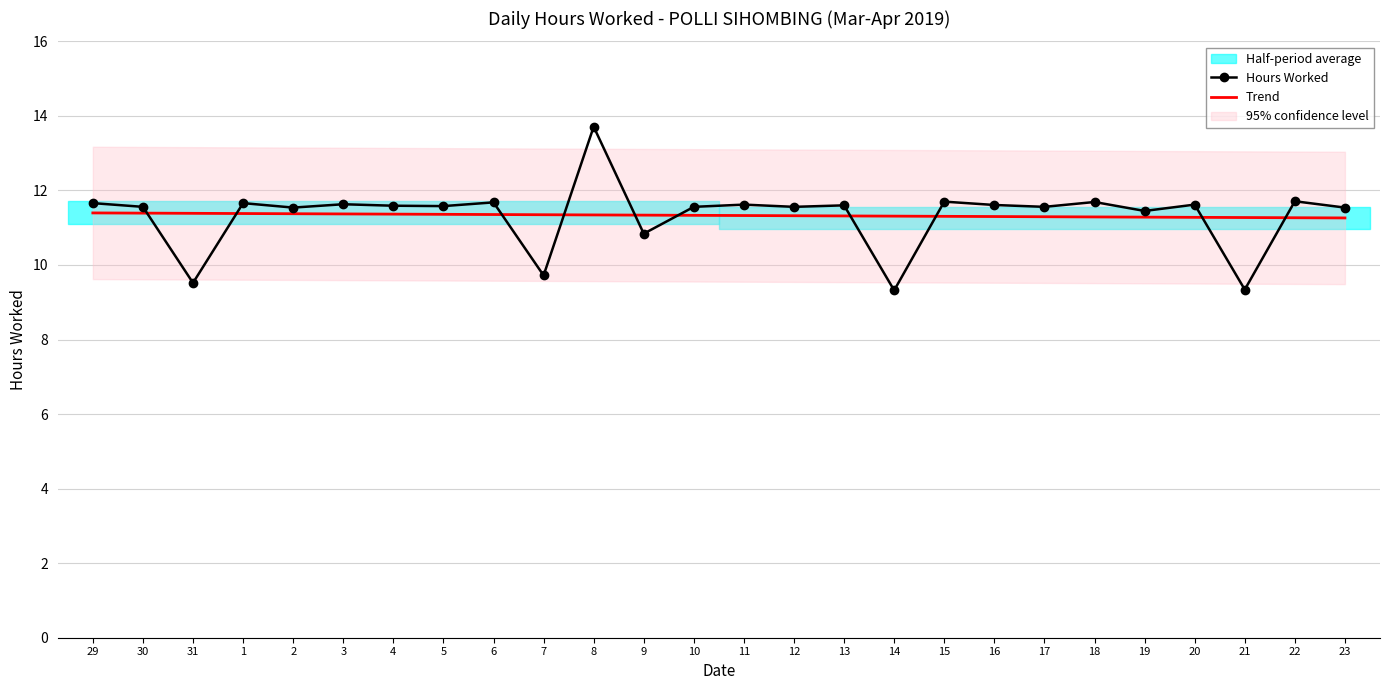

Reading left to right, what are all the values shown in this chart?

Hours Worked: 29=11.7	30=11.6	31=9.5	1=11.7	2=11.5	3=11.6	4=11.6	5=11.6	6=11.7	7=9.7	8=13.7	9=10.8	10=11.6	11=11.6	12=11.6	13=11.6	14=9.3	15=11.7	16=11.6	17=11.6	18=11.7	19=11.4	20=11.6	21=9.3	22=11.7	23=11.5
Trend: 29=11.4	30=11.4	31=11.4	1=11.4	2=11.4	3=11.4	4=11.4	5=11.4	6=11.4	7=11.3	8=11.3	9=11.3	10=11.3	11=11.3	12=11.3	13=11.3	14=11.3	15=11.3	16=11.3	17=11.3	18=11.3	19=11.3	20=11.3	21=11.3	22=11.3	23=11.3